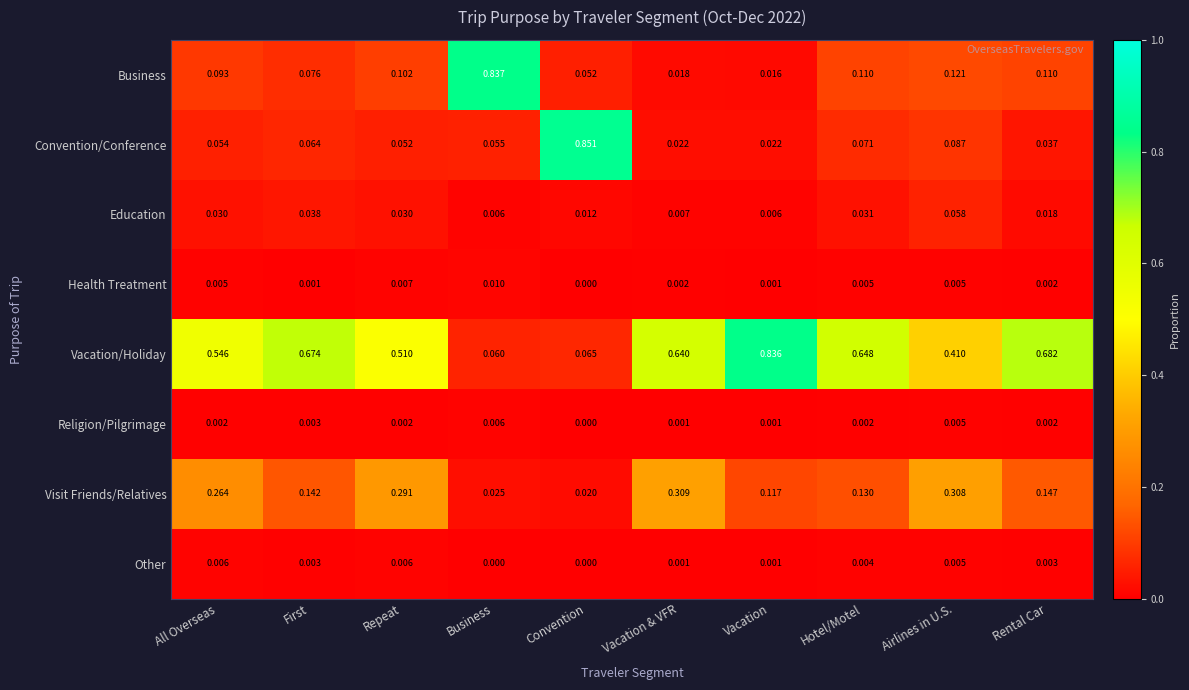

Between Convention and Hotel/Motel, which series saw the biggest shift?

Convention/Conference